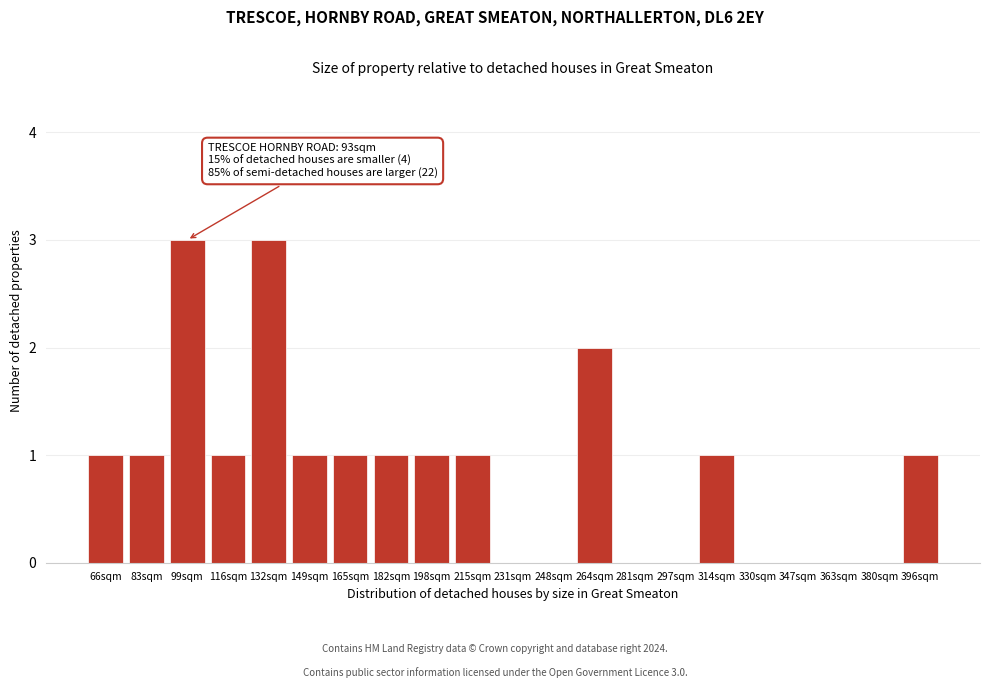

Reading left to right, what are all the values shown in this chart?

66sqm=1	83sqm=1	99sqm=3	116sqm=1	132sqm=3	149sqm=1	165sqm=1	182sqm=1	198sqm=1	215sqm=1	231sqm=0	248sqm=0	264sqm=2	281sqm=0	297sqm=0	314sqm=1	330sqm=0	347sqm=0	363sqm=0	380sqm=0	396sqm=1